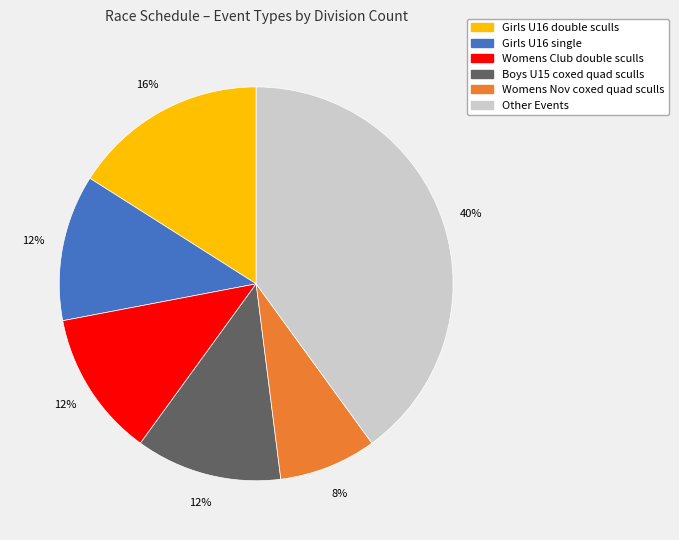

To the nearest percent, what is the difference between the largest and smallest slice percentages?

32%